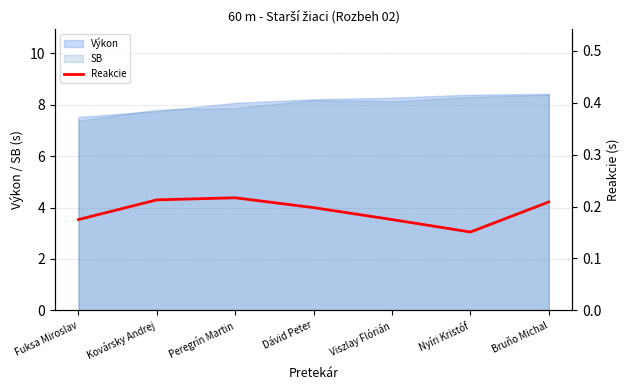

What is the smallest value displayed?

0.2